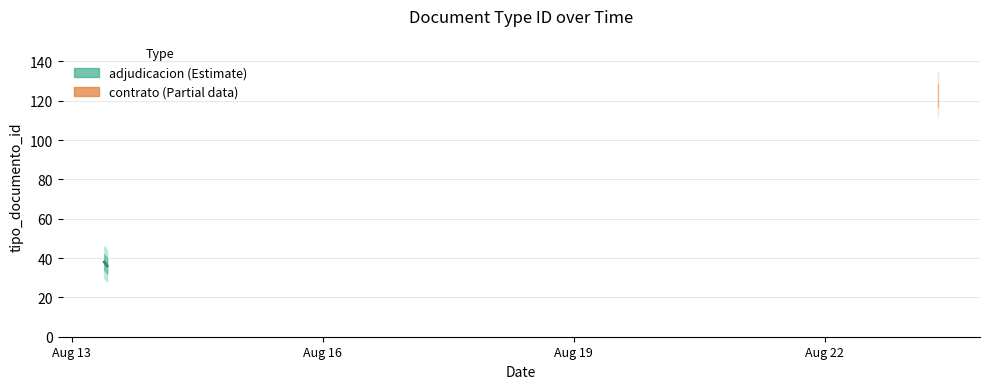

Which category has the highest value across all series?

2012-08-23 08:33:55